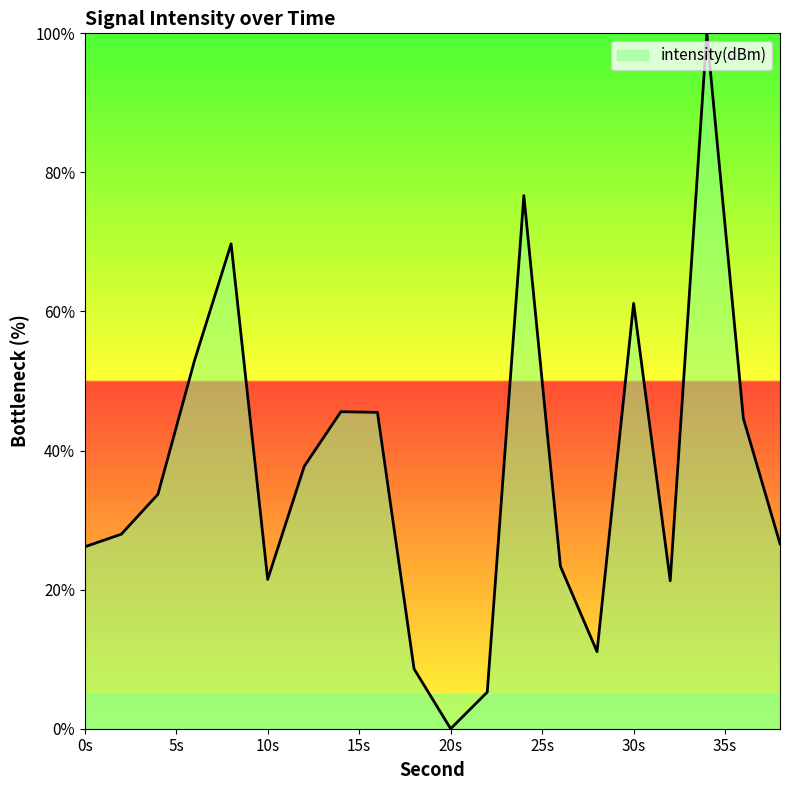

What is the greatest value displayed?

100.0